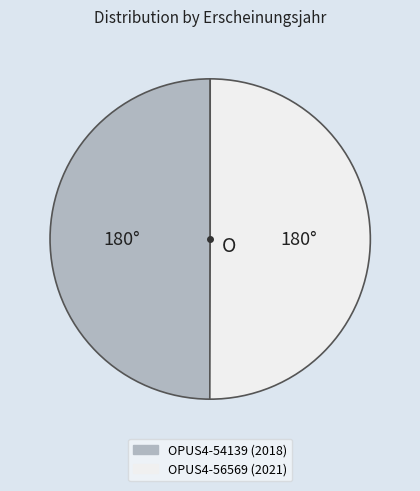

How many slices are in this pie chart?

2